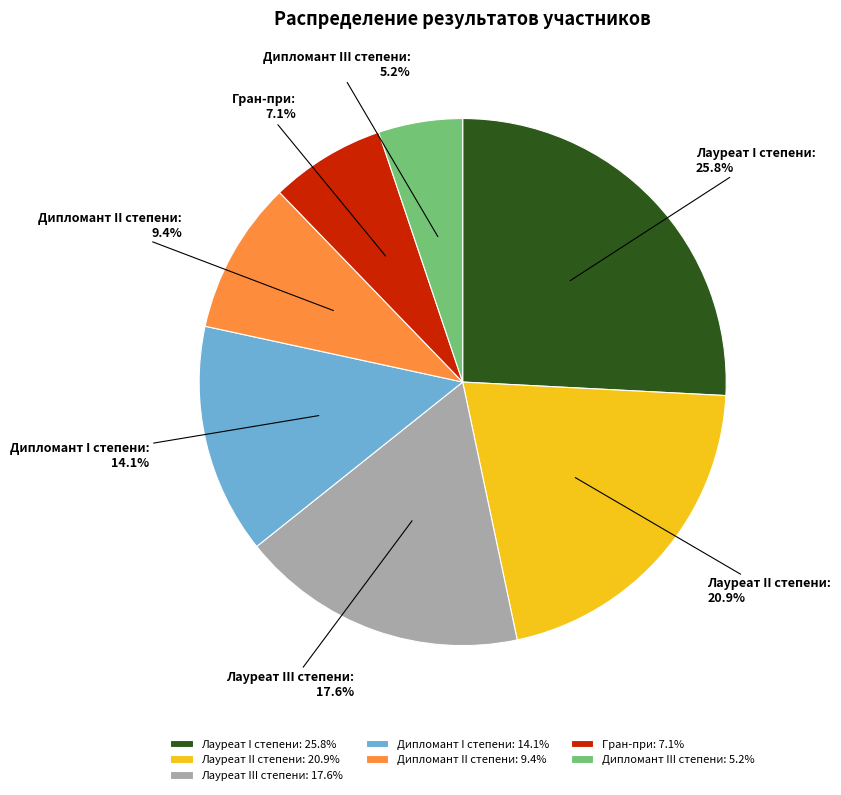

Is Дипломант II степени the majority of the pie?

No